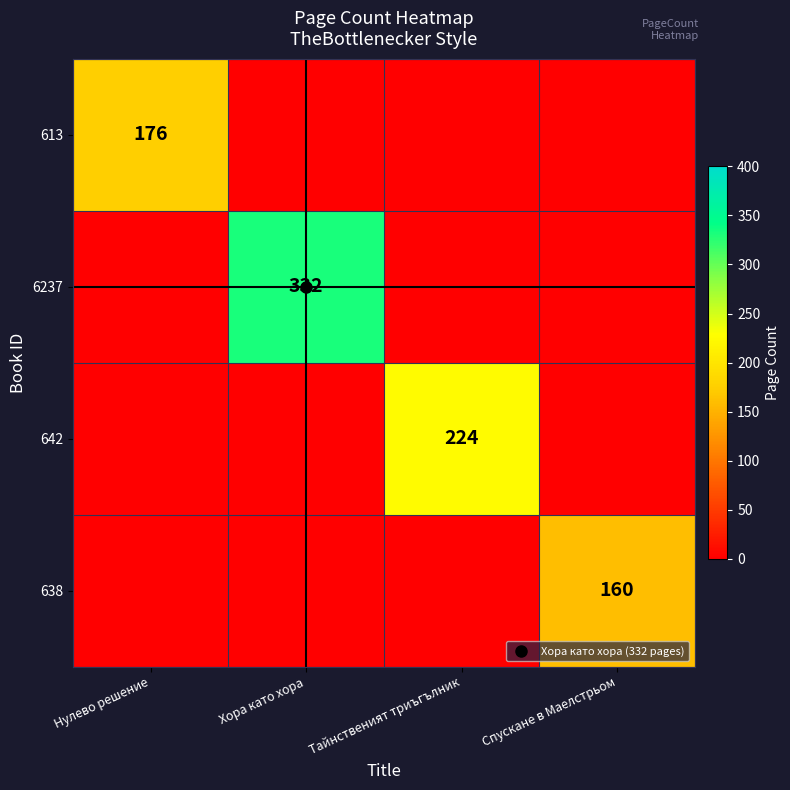

What value does the 642 series have at Тайнственият триъгълник, to the nearest 10?

220